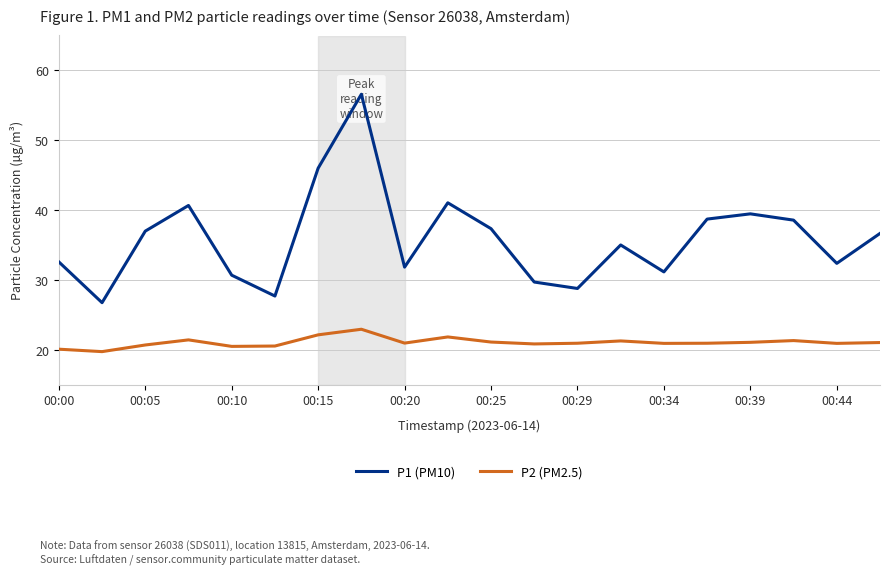

Rank the series by their average value, from lowest to highest.

P2 (PM2.5), P1 (PM10)